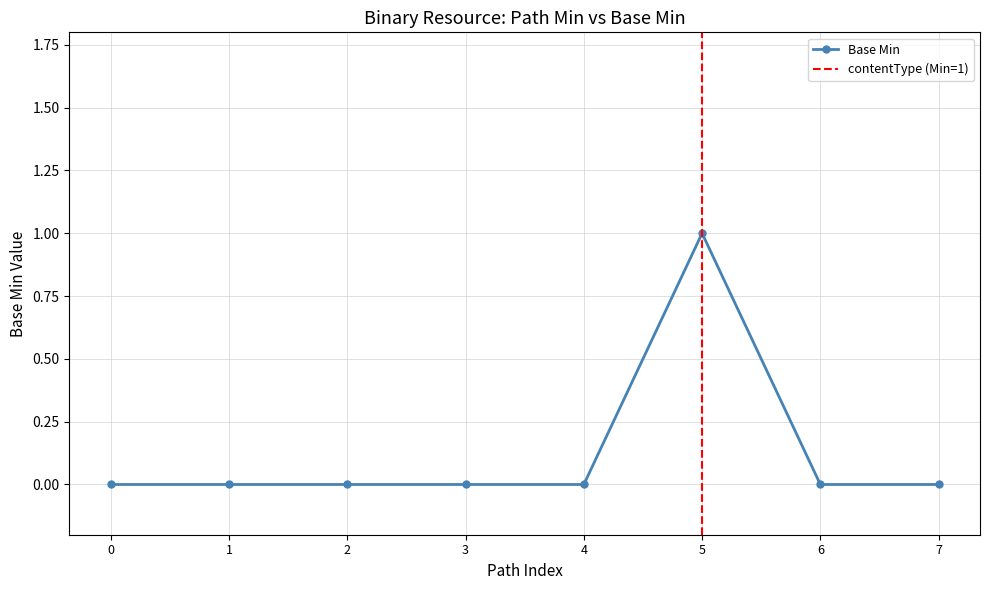

How many distinct data groups are displayed?

1